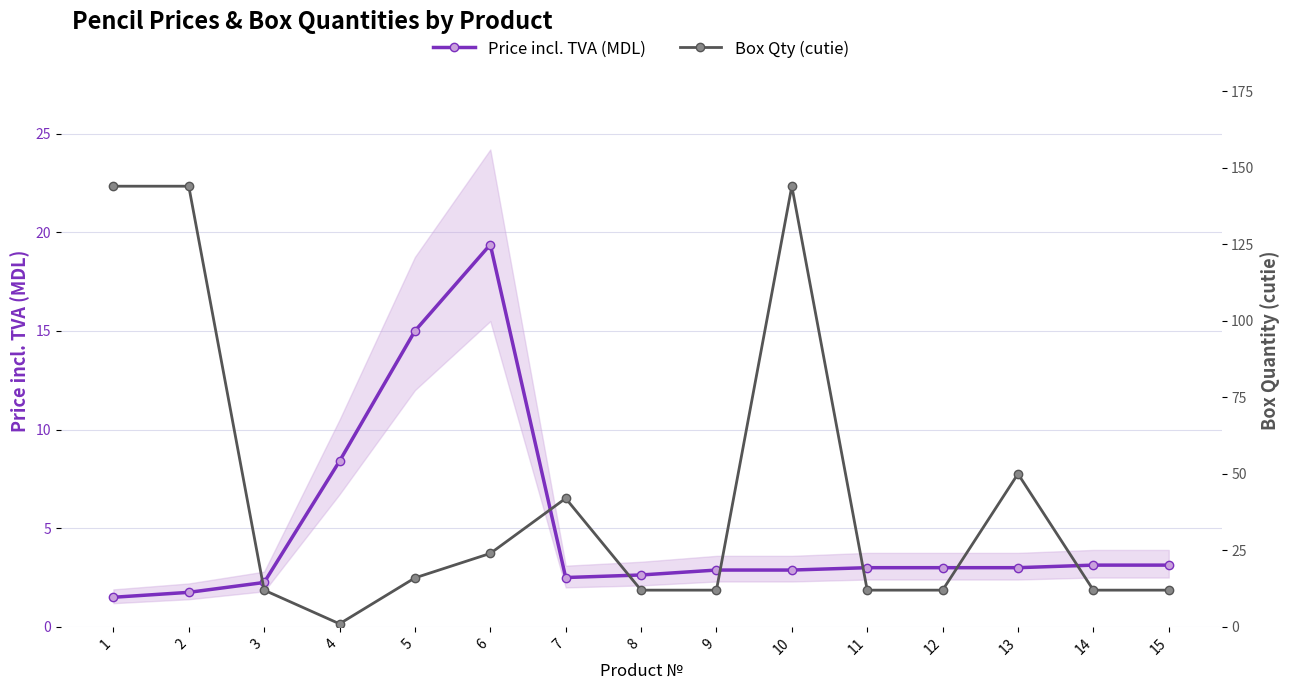

What is the sum of all Box Qty (cutie) values?

649.0